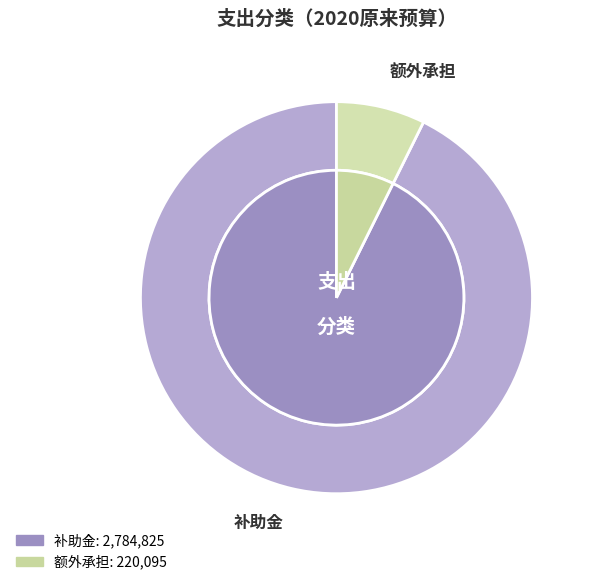

Which category has the smallest portion of the pie?

额外承担